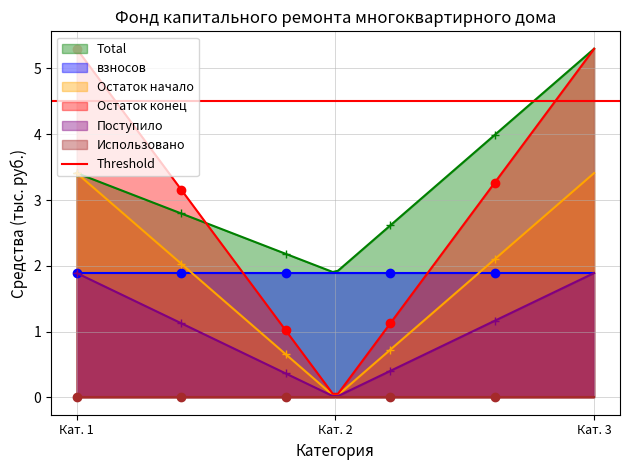

True or false: Total and Поступило cross at least once.

False